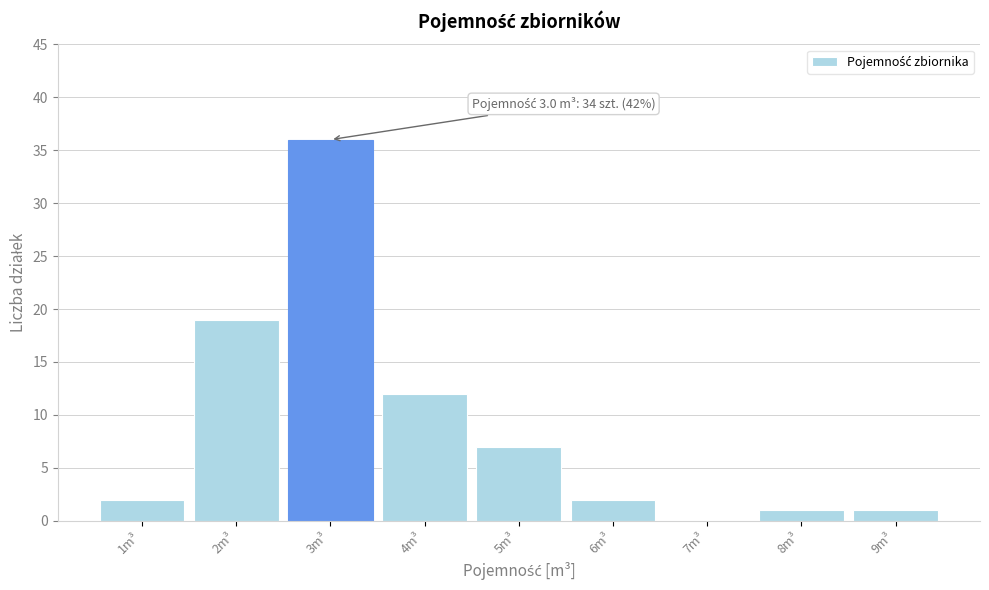

Which range on the x-axis has the tallest bar?

2.5 to 3.5